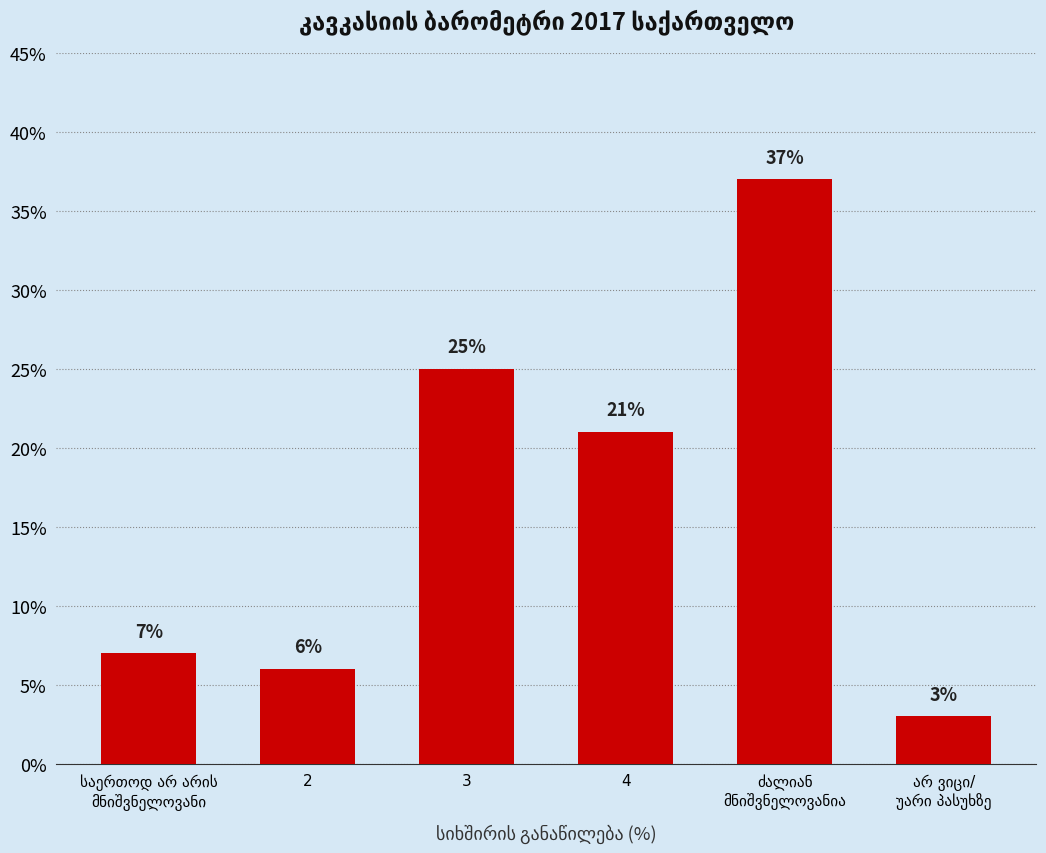

Reading left to right, what are all the values shown in this chart?

7	6	25	21	37	3